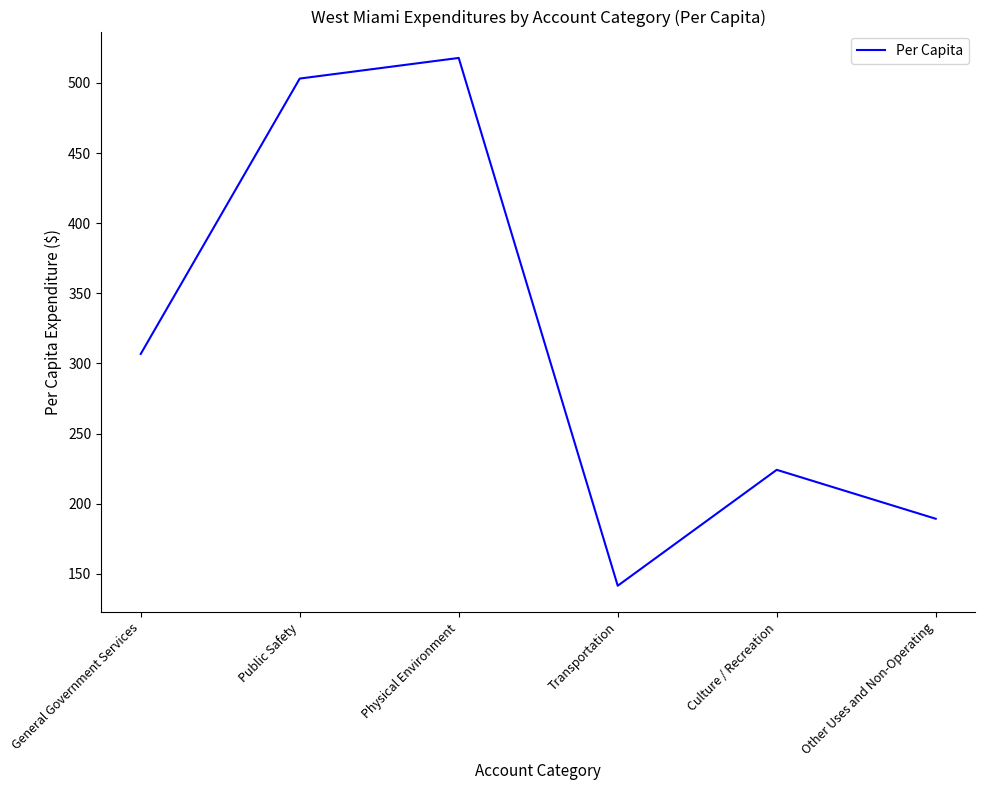

Reading left to right, list all the values displayed in this chart.

General Government Services=306.8	Public Safety=503.1	Physical Environment=517.8	Transportation=141.5	Culture / Recreation=224.2	Other Uses and Non-Operating=189.3